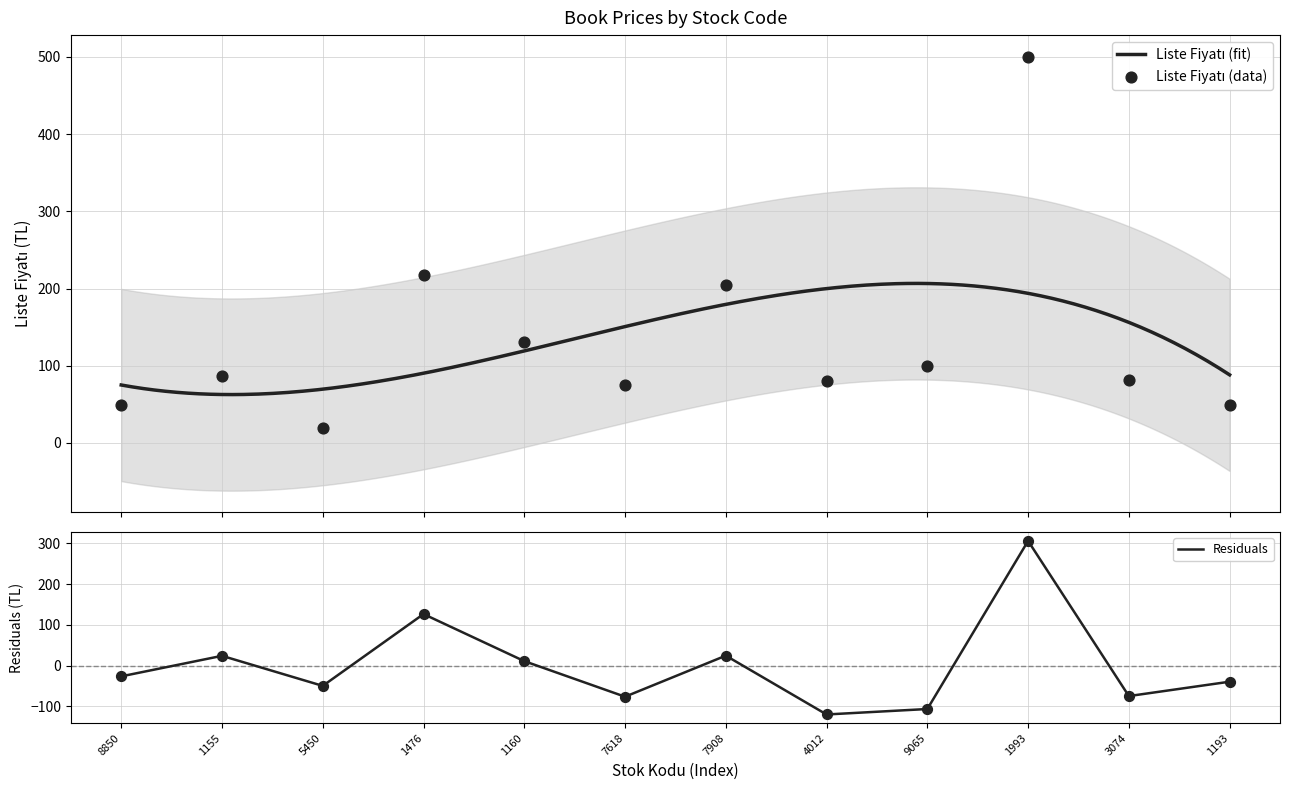

What is the maximum value for Residuals?

306.3